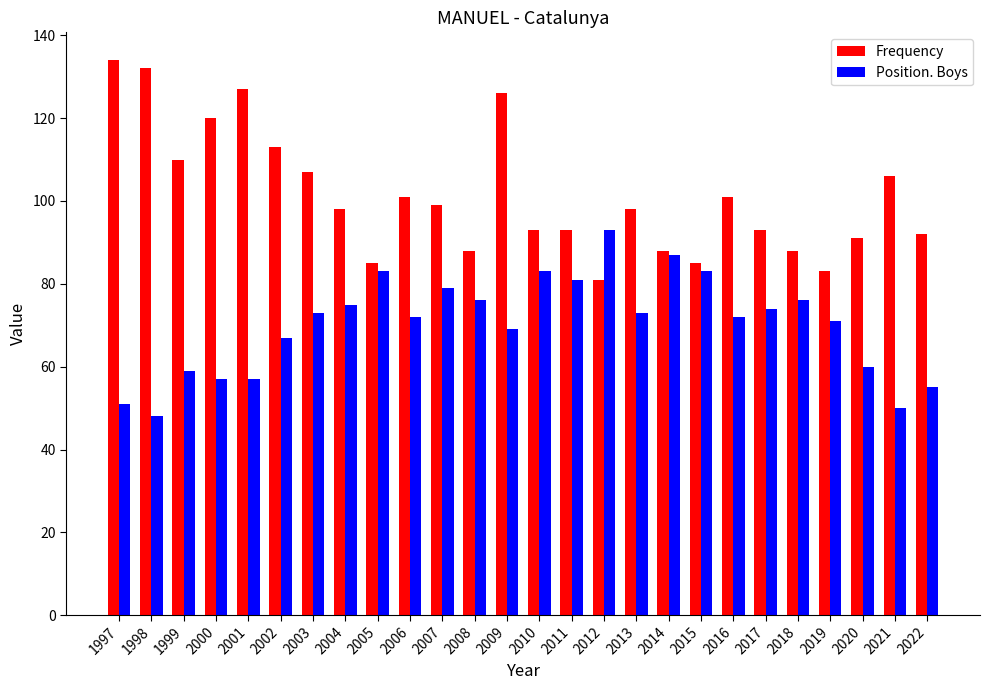

Are the bars horizontal?

No